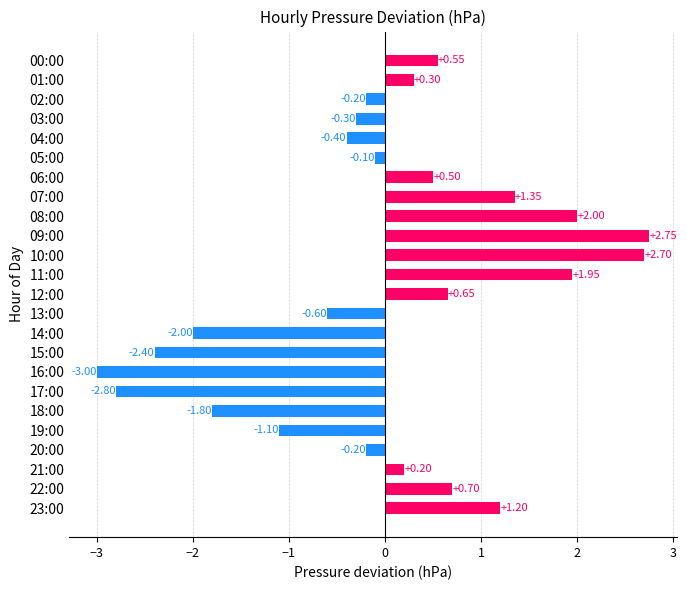

What is the sum of the values at 17:00 and 22:00?

-2.1